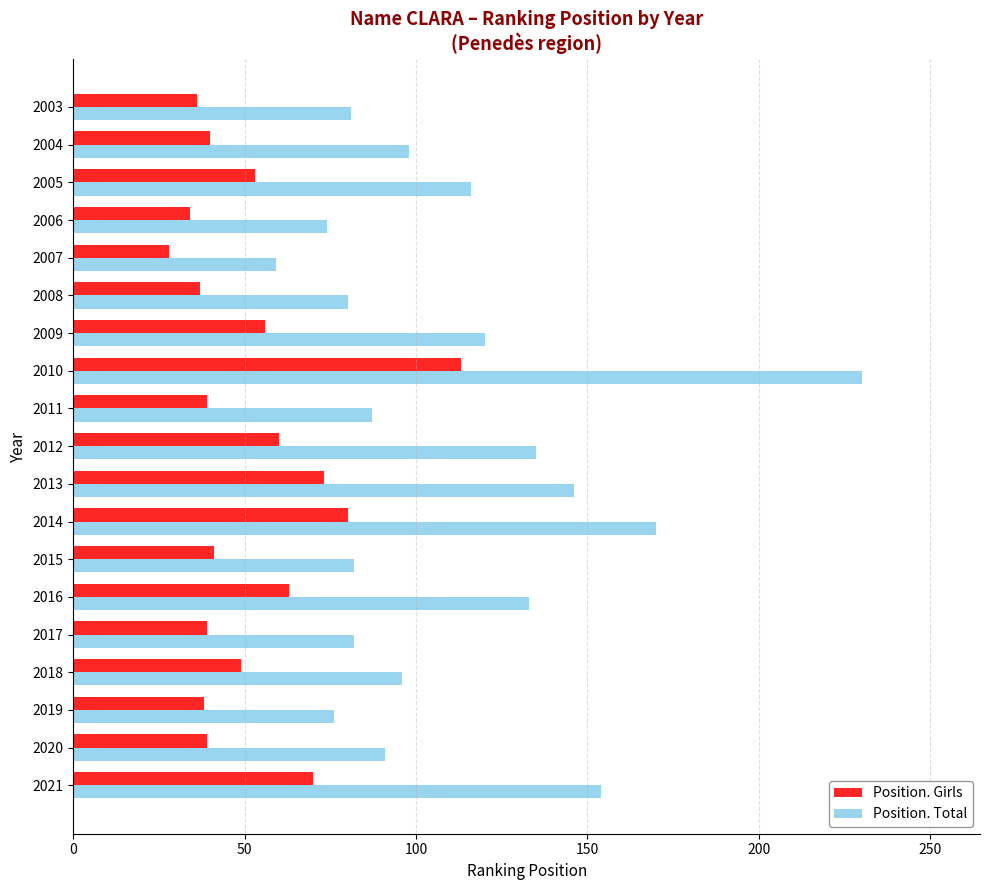

Between 2009 and 2007, which series saw the biggest shift?

Position. Total